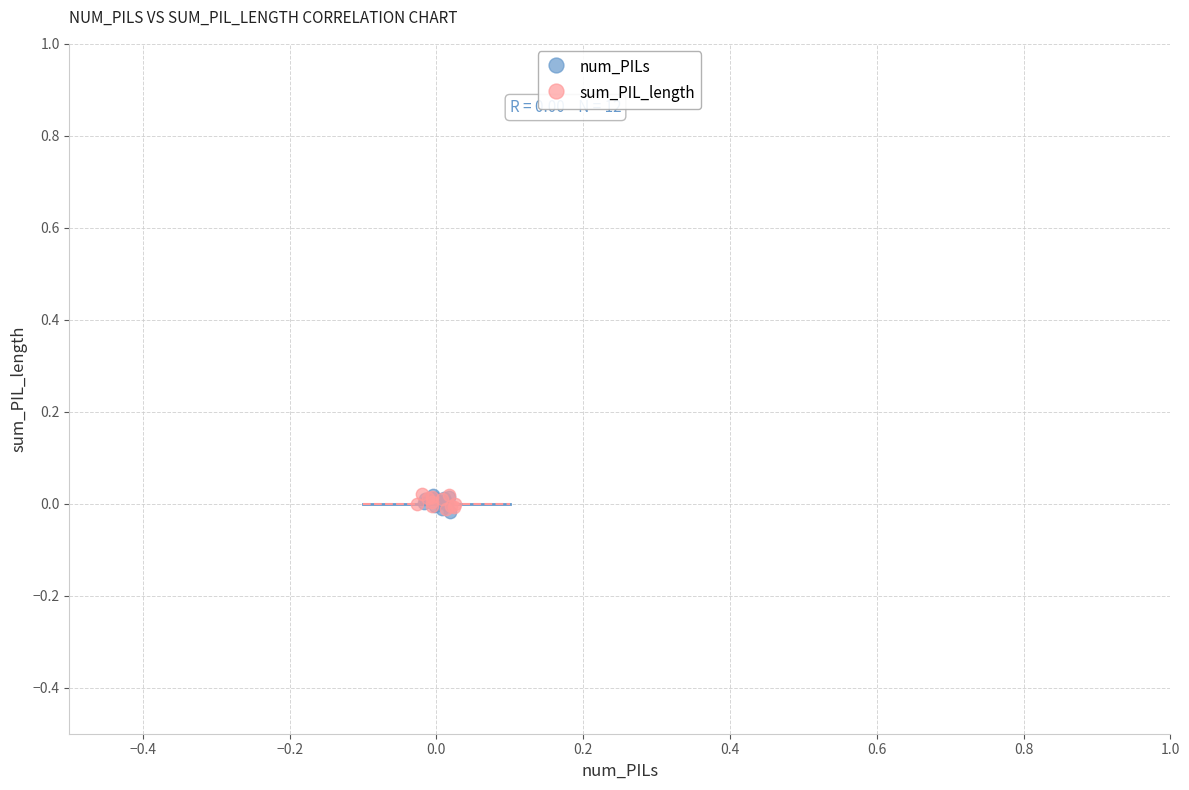

What are all the series names shown in the legend?

num_PILs, sum_PIL_length